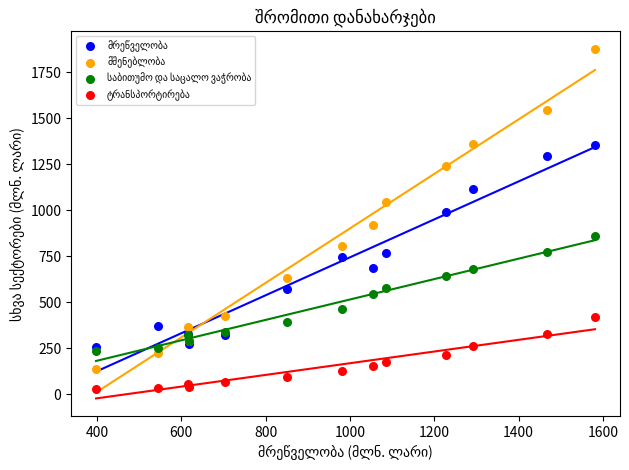

What is the X range (max minus min) for the scatter plot?

1183.3